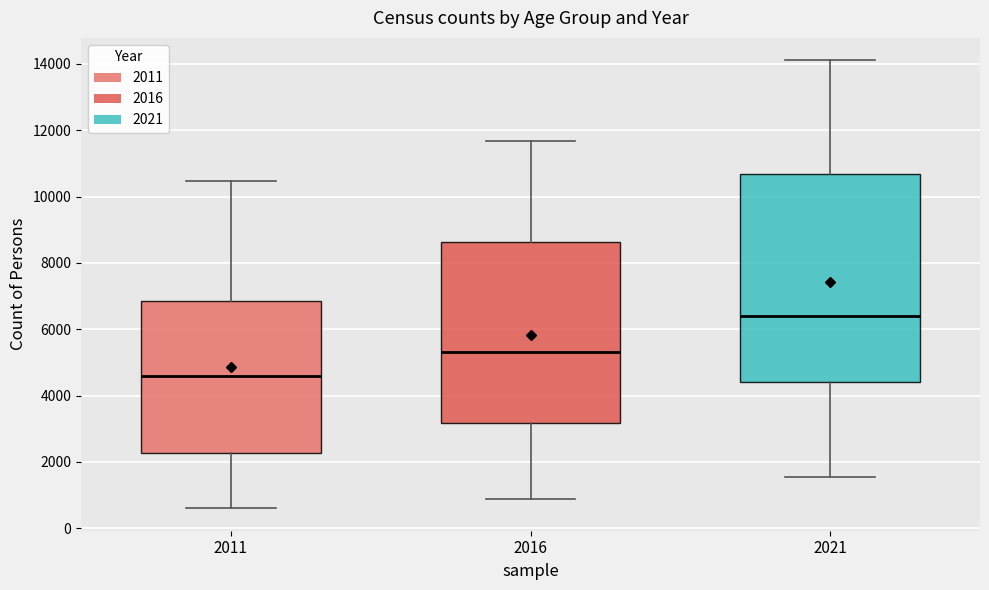

Reading left to right, transcribe this box plot: for each box, give where its median line is, the range the box spans, and where its two whiskers end, as read against the y-axis. The values are not printed on the chart, so give them approximately, as read against the axis.

2011: median 4600, box 2200 to 6800, whiskers 600 to 10400
2016: median 5400, box 3200 to 8600, whiskers 800 to 11600
2021: median 6400, box 4400 to 10600, whiskers 1600 to 14200